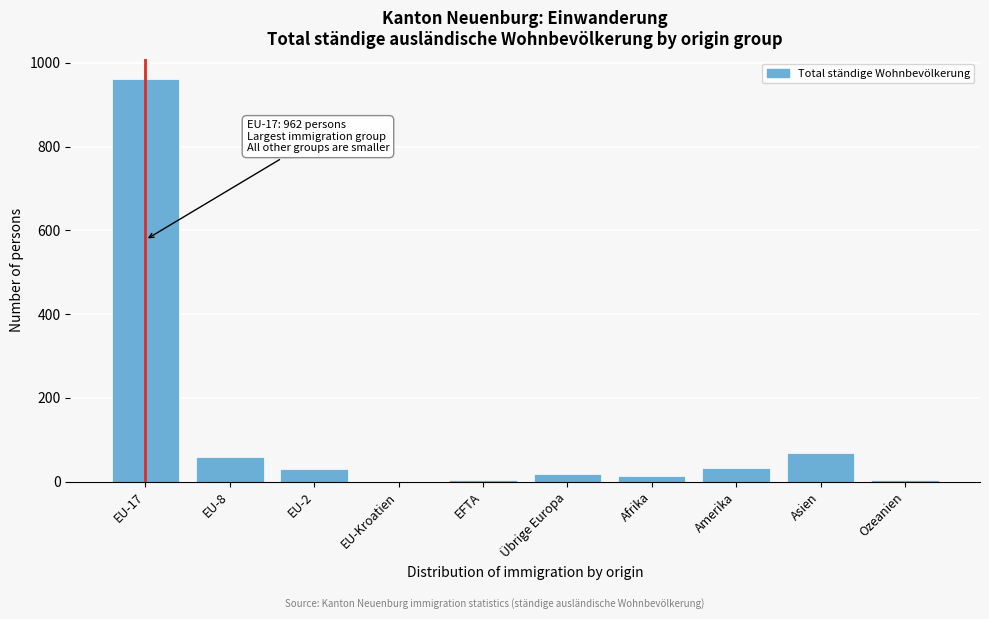

The value at EU-Kroatien is 0. True or false?

True